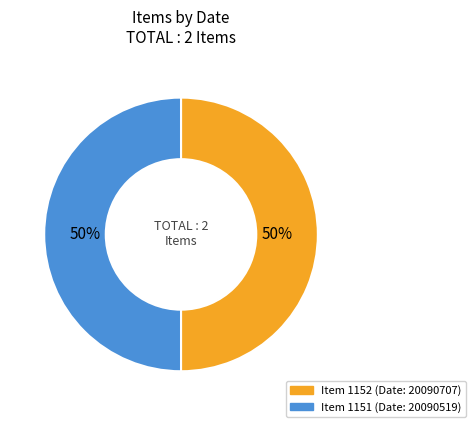

To the nearest percent, what is the average slice percentage?

50%